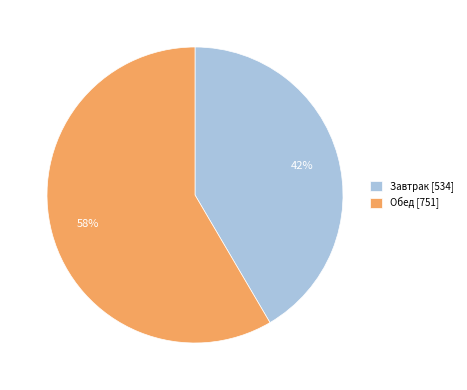

To the nearest percent, what is the average slice percentage?

50%